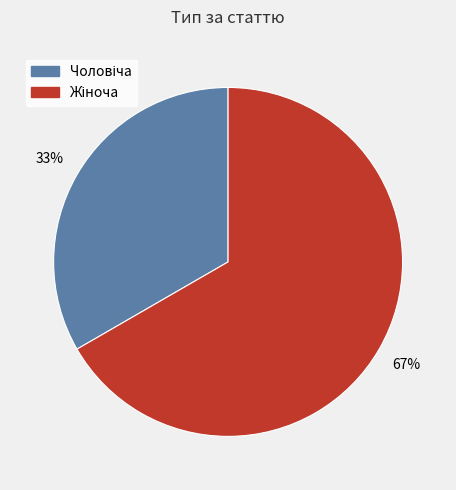

To the nearest percent, what is the average slice percentage?

50%